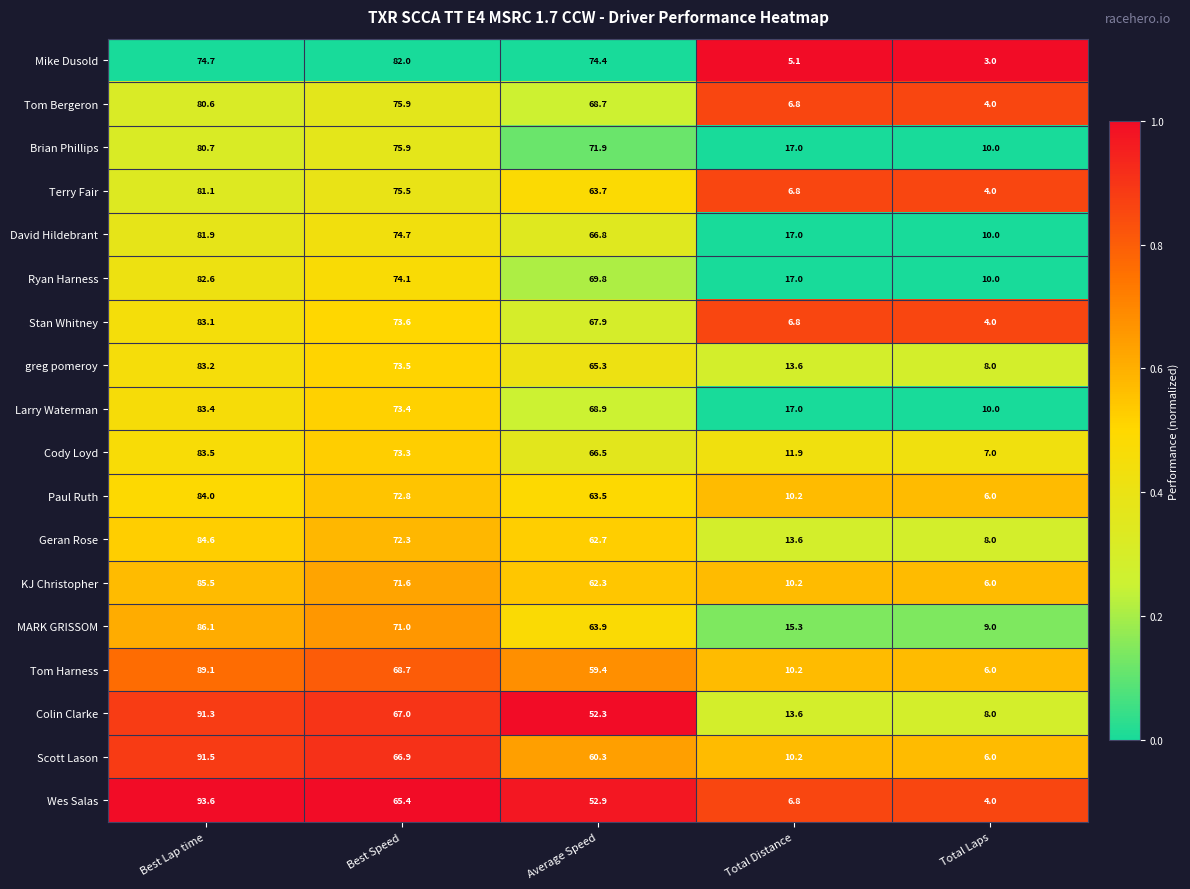

What is the smallest value displayed?

3.0